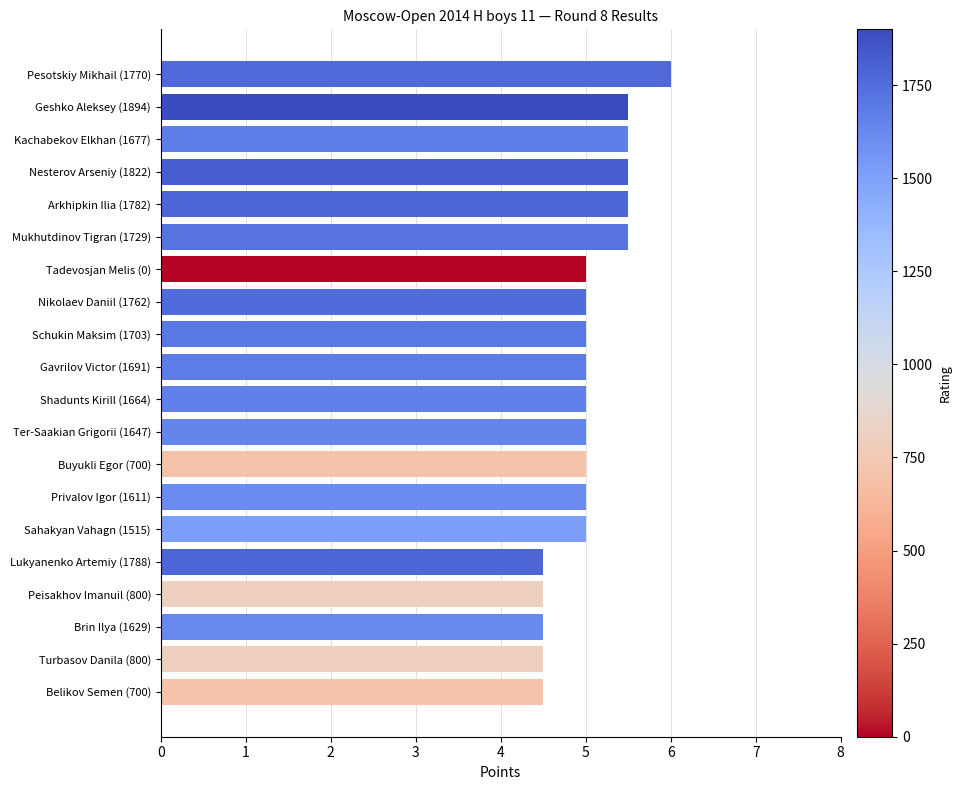

What is the approximate value at Gavrilov Victor (1691)?

5.0